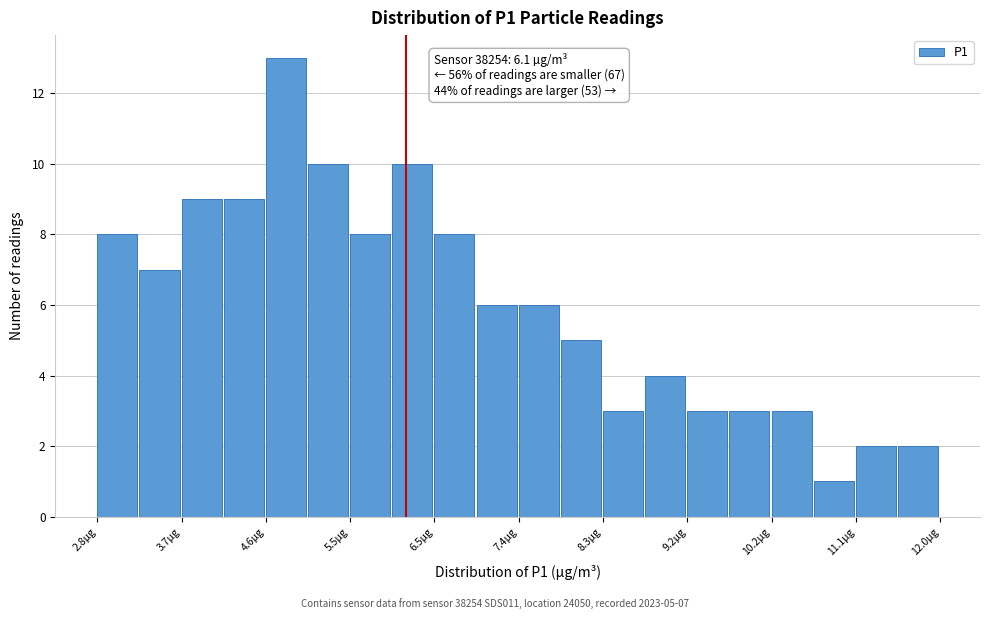

Over which range of the x-axis is the bar tallest?

4.6 to 5.1